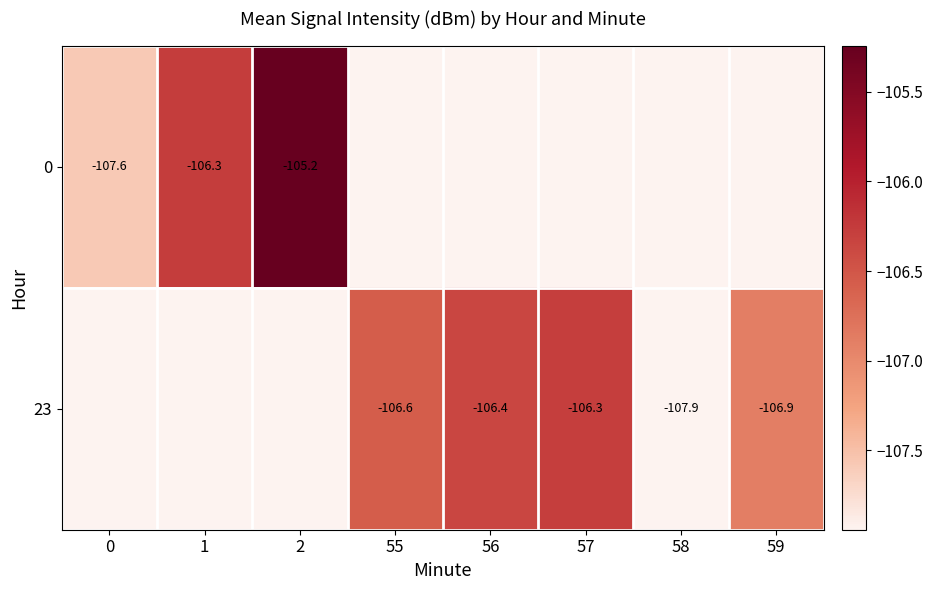

The 0 series shows -105.2 at 2. True or false?

True